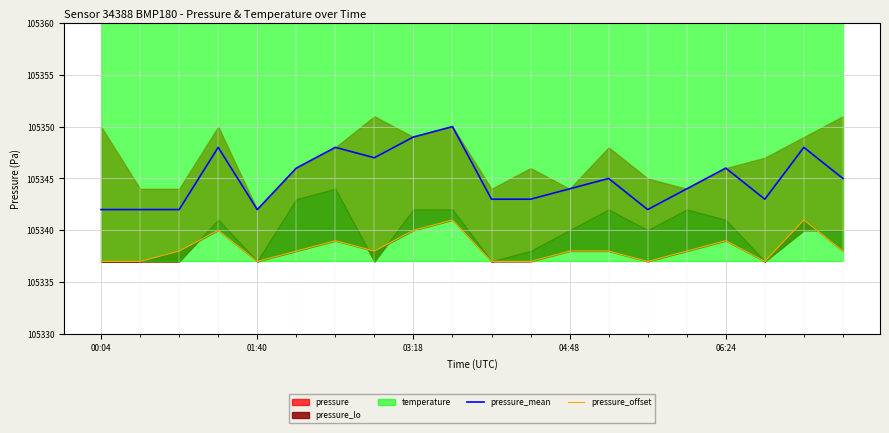

Reading left to right, extract all data points from this chart.

pressure_mean: 105342	105342	105342	105348	105342	105346	105348	105347	105349	105350	105343	105343	105344	105345	105342	105344	105346	105343	105348	105345
pressure_offset: 105337	105337	105338	105340	105337	105338	105339	105338	105340	105341	105337	105337	105338	105338	105337	105338	105339	105337	105341	105338